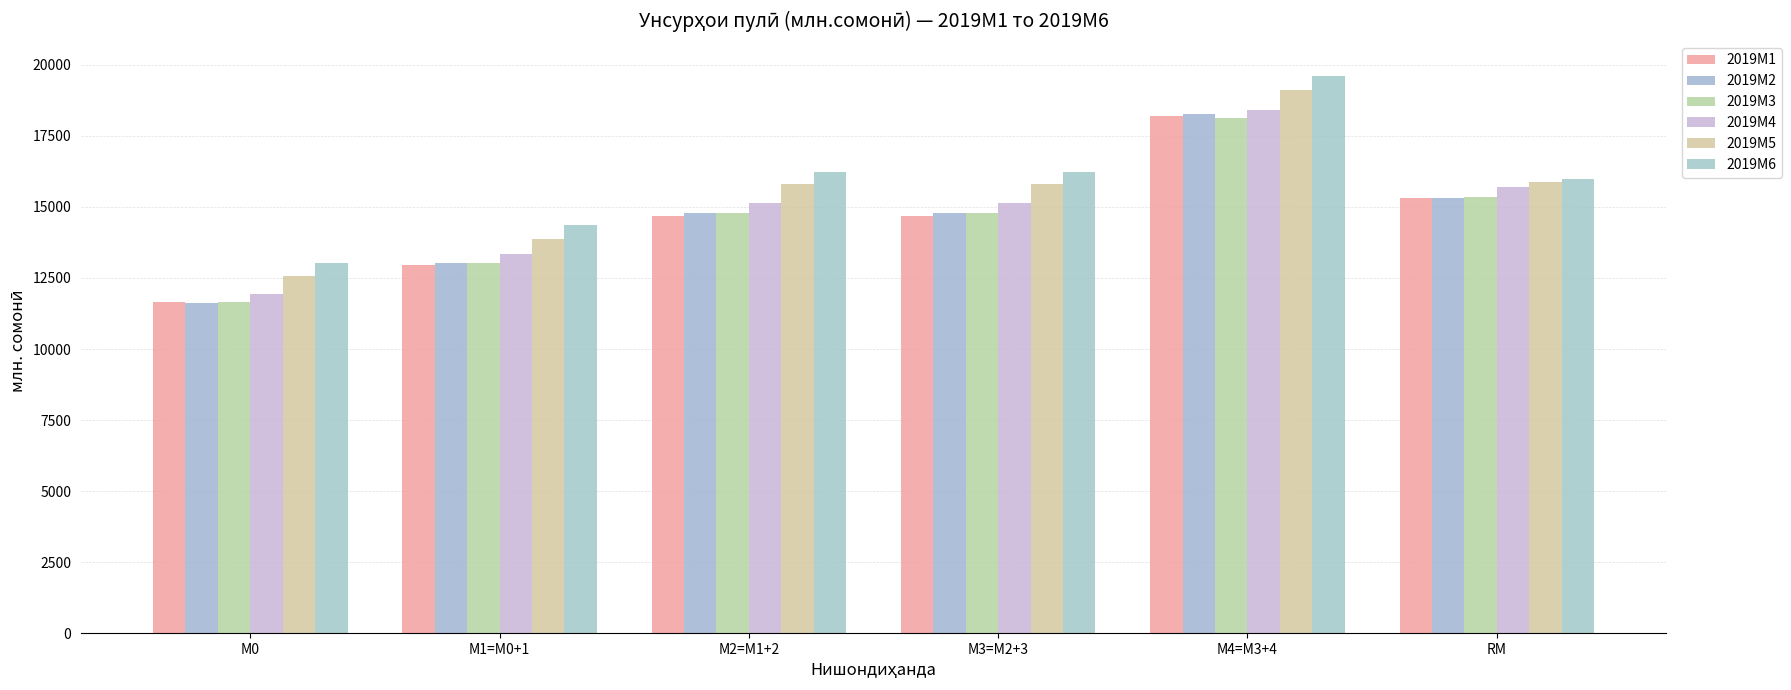

What is the label of the 1st bar from the right?

RM